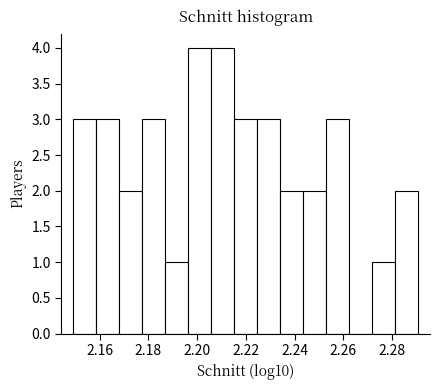

Reading left to right, transcribe this chart: for each bar, give the range it covers on the x-axis and its height. Neither the bar edges nor the heights are printed on the chart, so give them approximately, as read against the axes.

2.150 to 2.158: 3
2.158 to 2.168: 3
2.168 to 2.178: 2
2.178 to 2.186: 3
2.186 to 2.196: 1
2.196 to 2.206: 4
2.206 to 2.216: 4
2.216 to 2.224: 3
2.224 to 2.234: 3
2.234 to 2.244: 2
2.244 to 2.252: 2
2.252 to 2.262: 3
2.262 to 2.272: 0
2.272 to 2.282: 1
2.282 to 2.290: 2